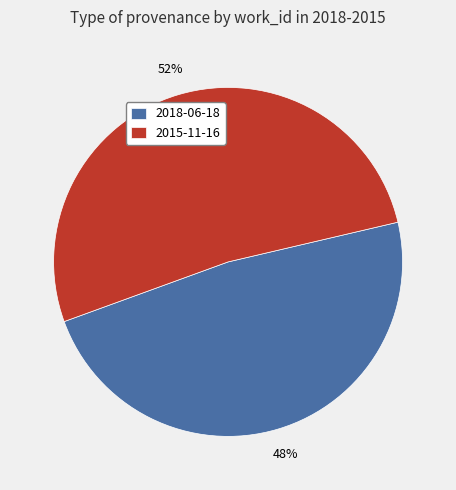

Between 2018-06-18 and 2015-11-16, which is larger?

2015-11-16